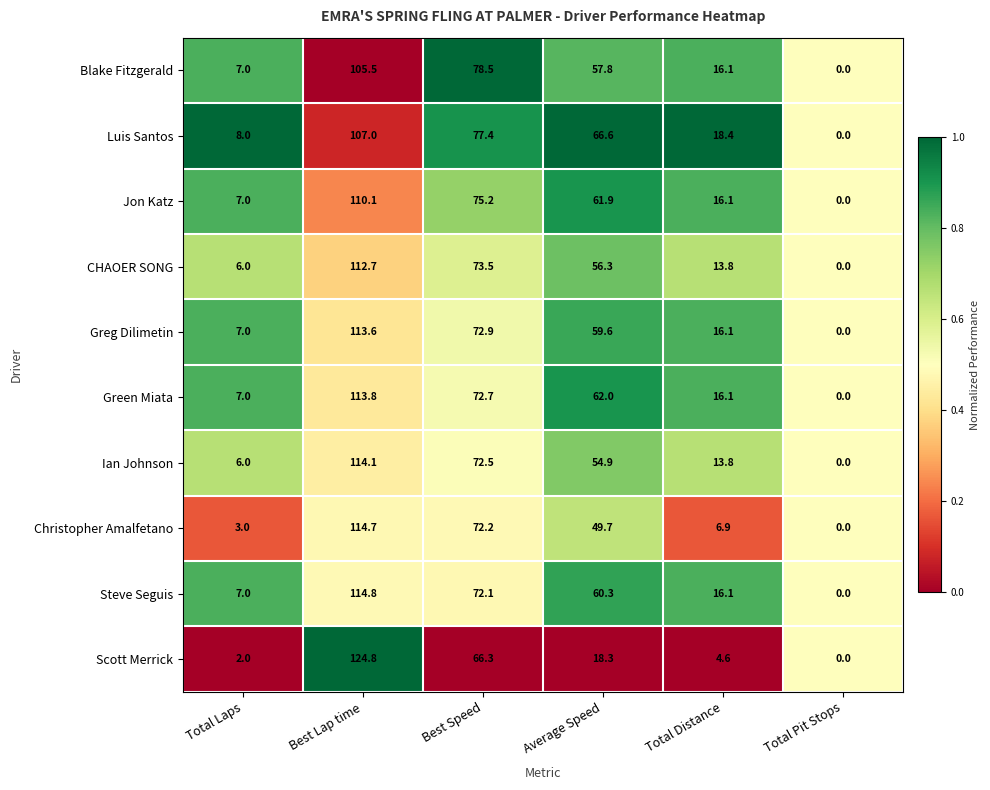

What is the sum of all Greg Dilimetin values?

269.2